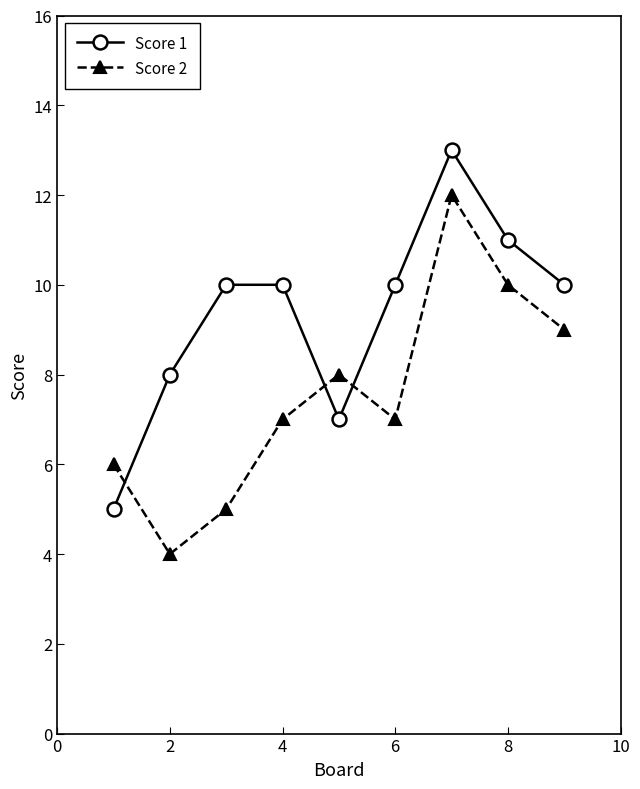

List the series in order of their overall mean, highest first.

Score 1, Score 2